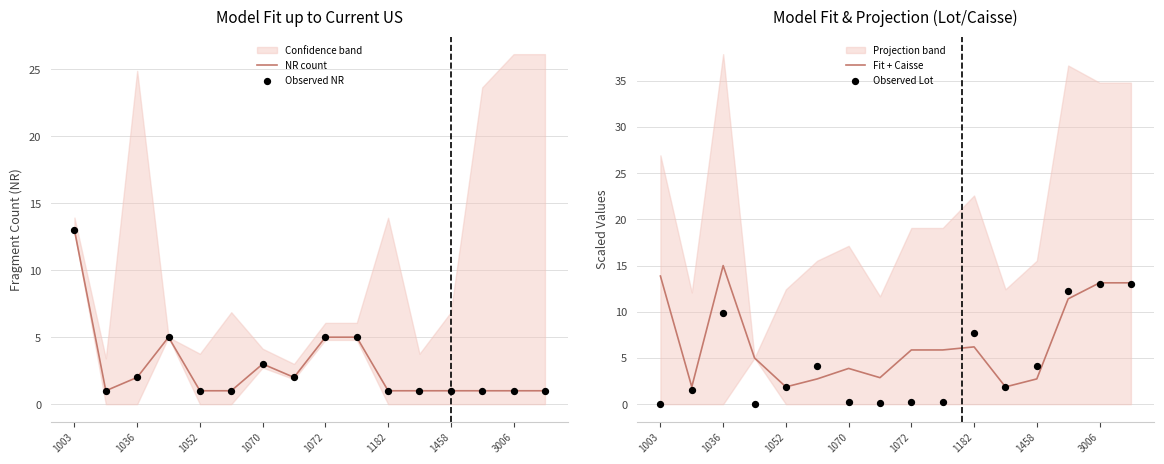

At how many categories does at least one series exceed 2?

13